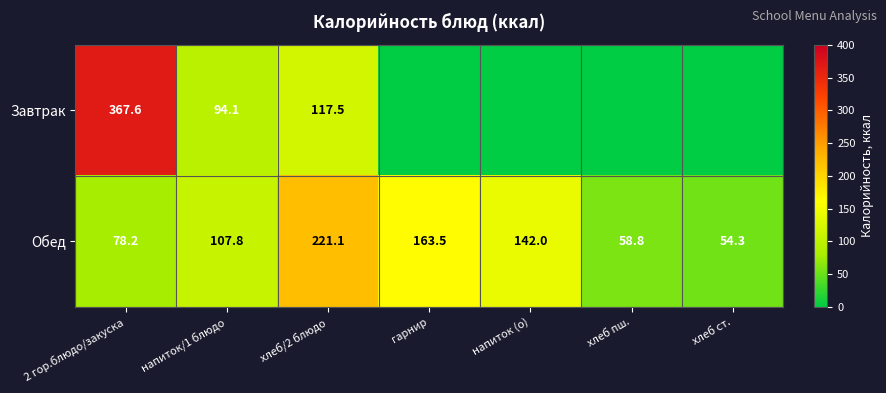

At how many categories does at least one series exceed 291?

1